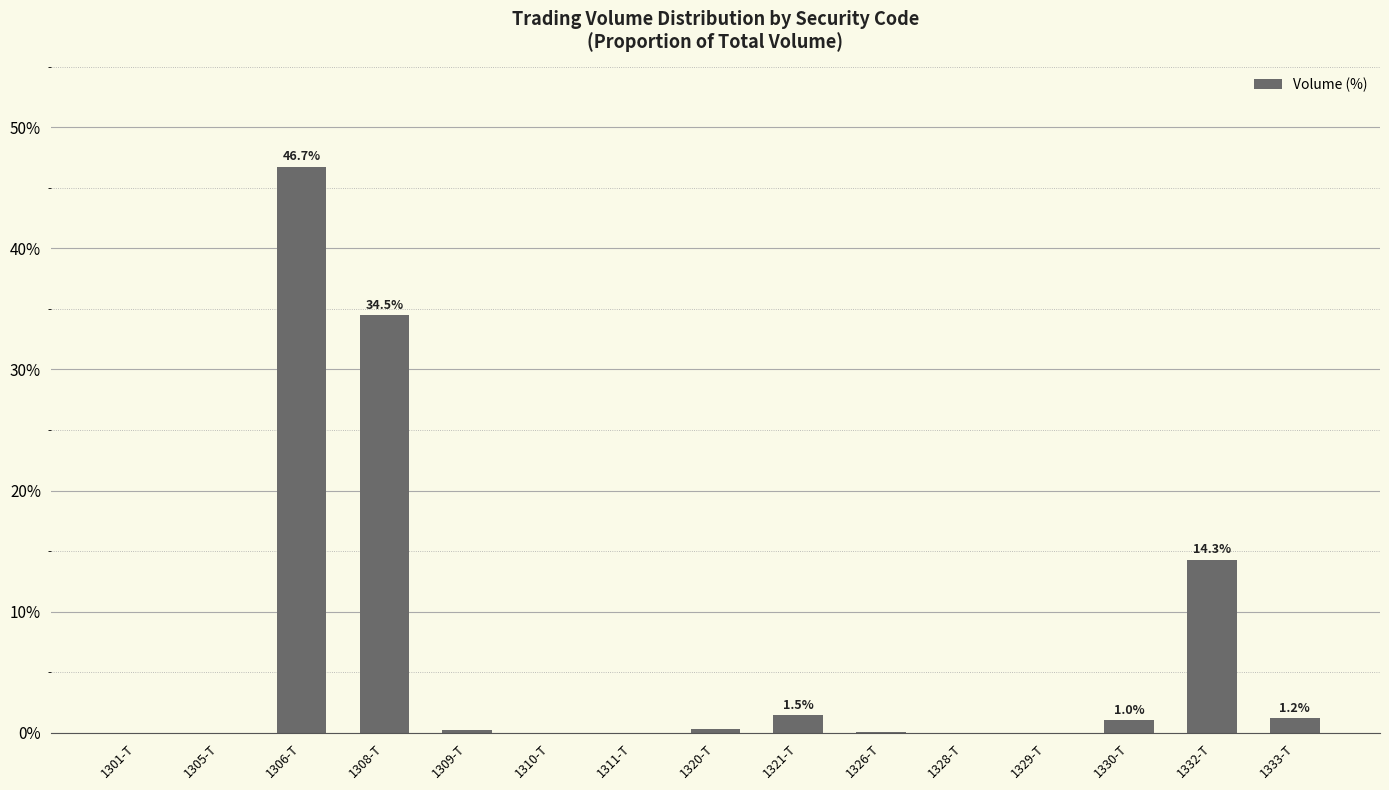

What is the sum of all values?

100.0